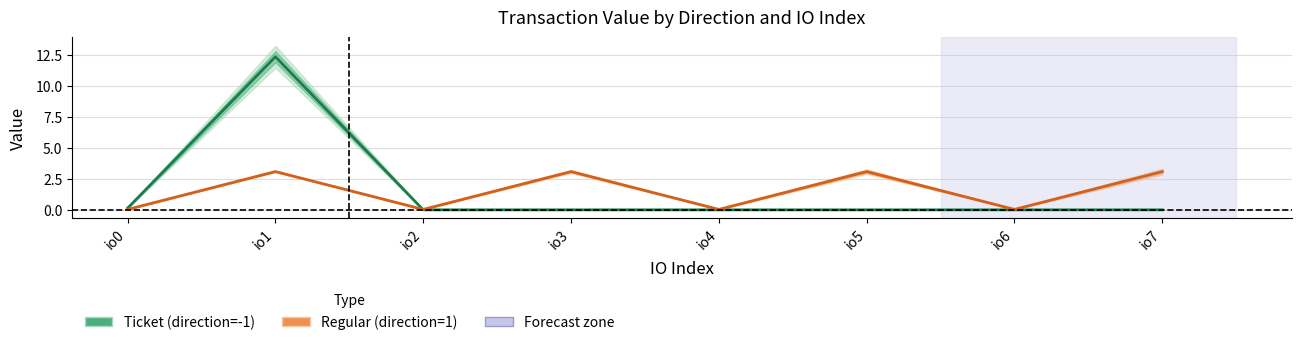

Reading left to right, transcribe all the data shown in this chart.

Ticket (direction=-1): 0.1	12.4	0.0	0.0	0.0	0.0	0.0	0.0
Regular (direction=1): 0.0	3.1	0.0	3.1	0.0	3.1	0.0	3.1